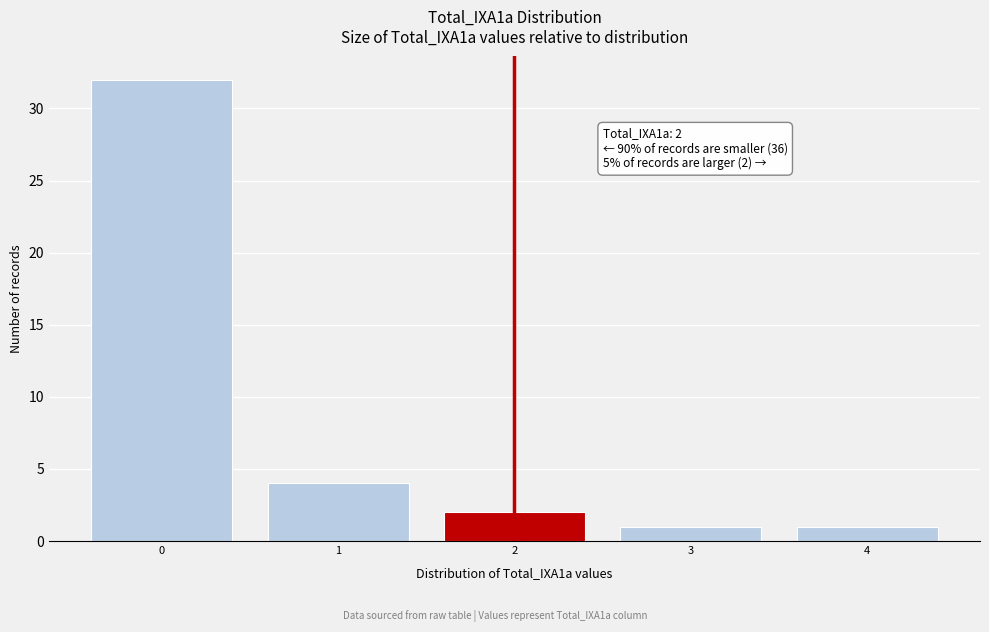

Which range on the x-axis has the tallest bar?

-0.5 to 0.5